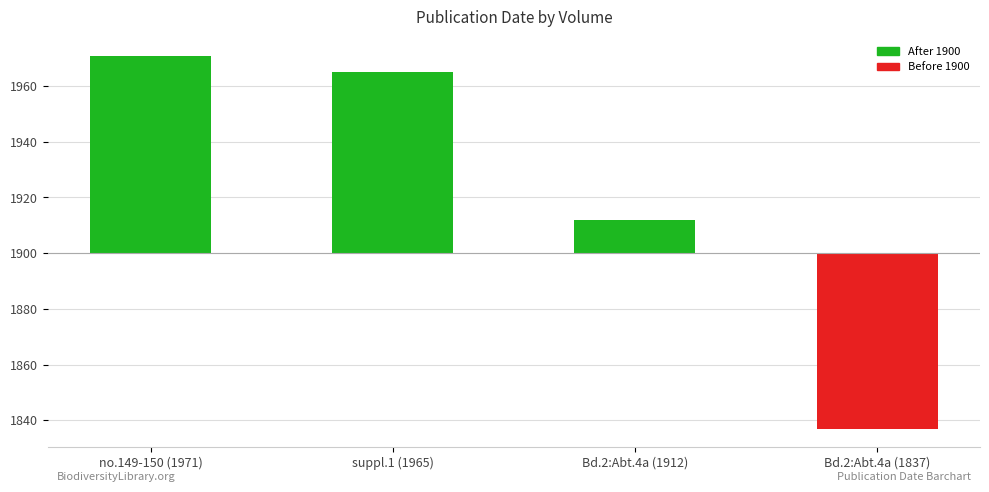

Are the bars grouped side by side (vs. stacked)?

No